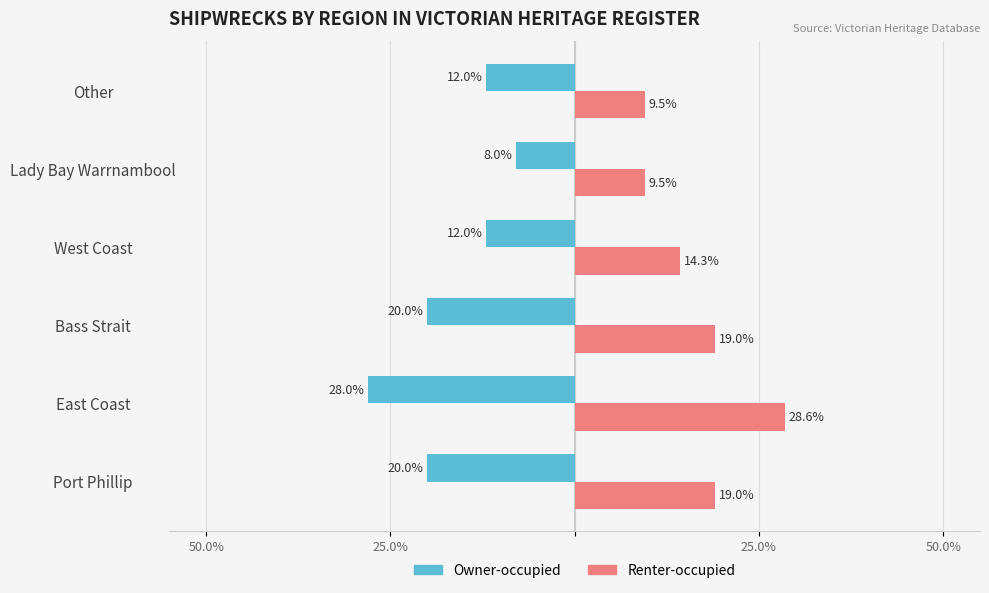

What are all the series names shown in the legend?

Owner-occupied, Renter-occupied